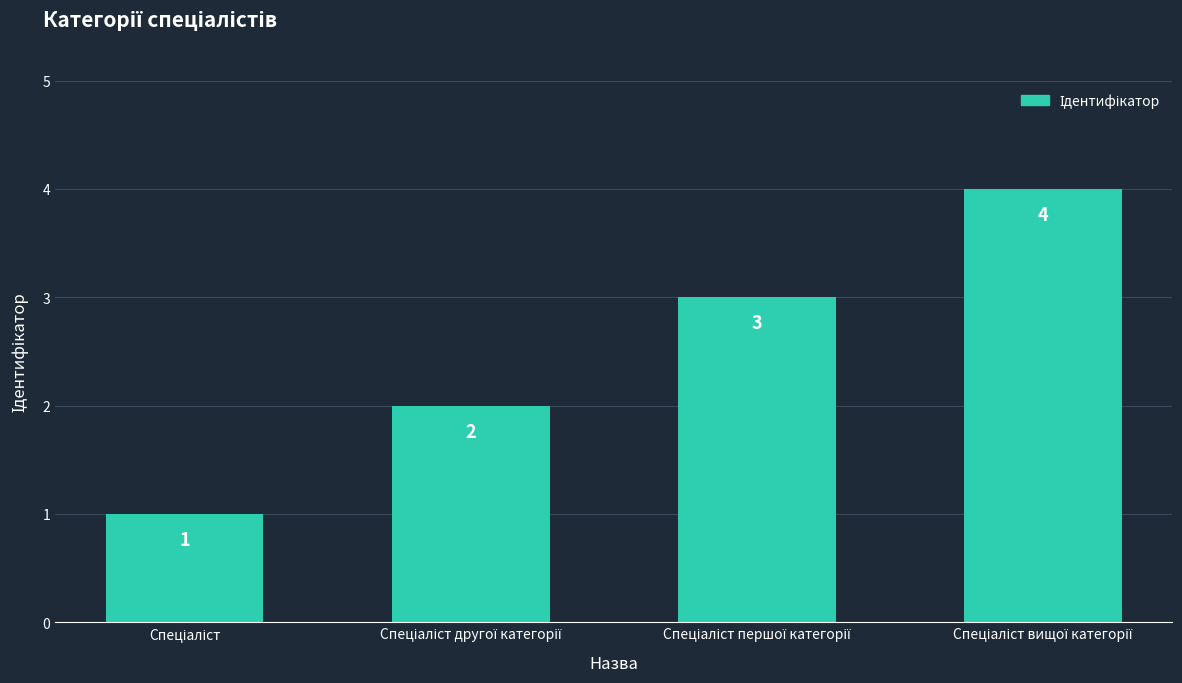

What is the difference between the maximum and minimum values?

3